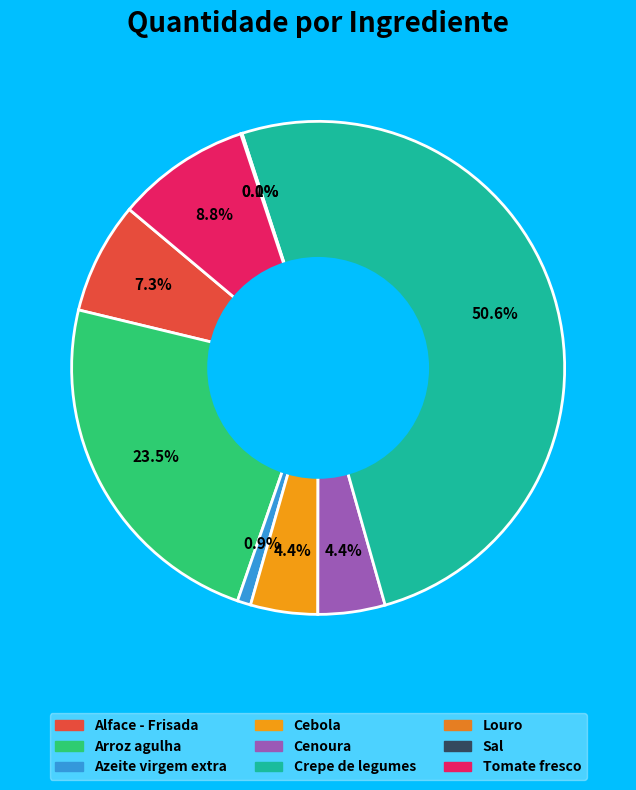

To the nearest percent, what is the average slice percentage?

11%